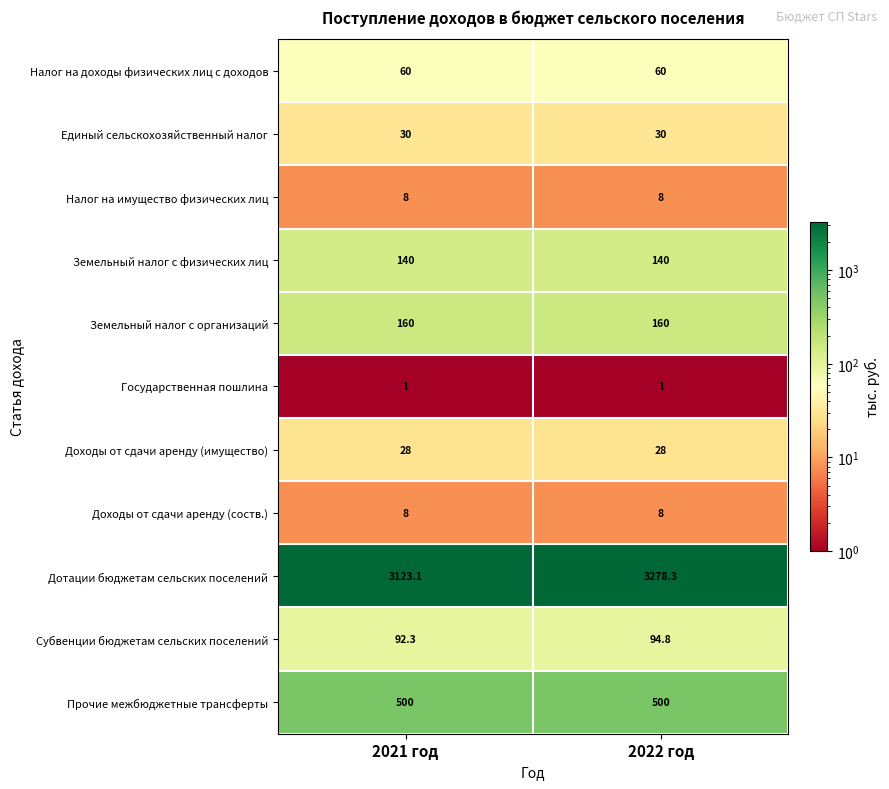

Which series has the widest spread of values?

Дотации бюджетам сельских поселений